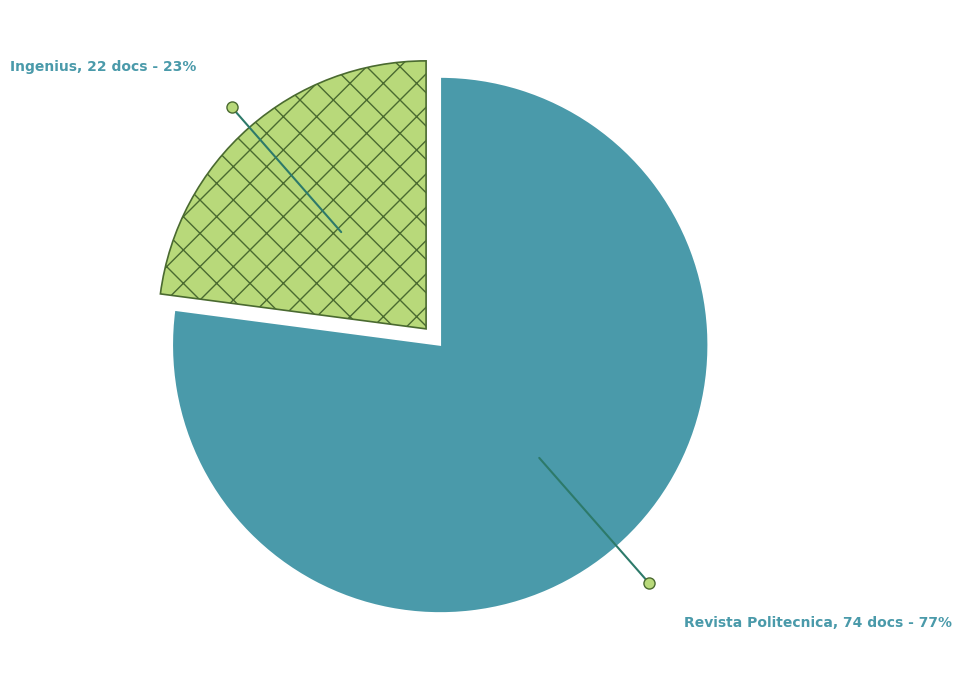

Does any single category account for the majority?

Yes